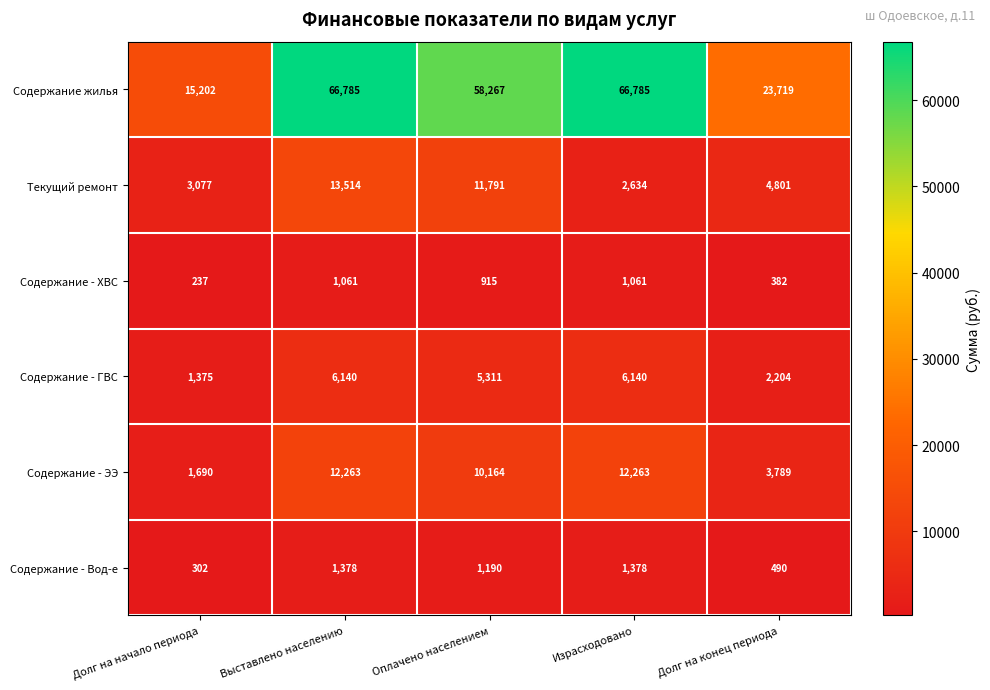

Which series has the widest spread of values?

Содержание жилья